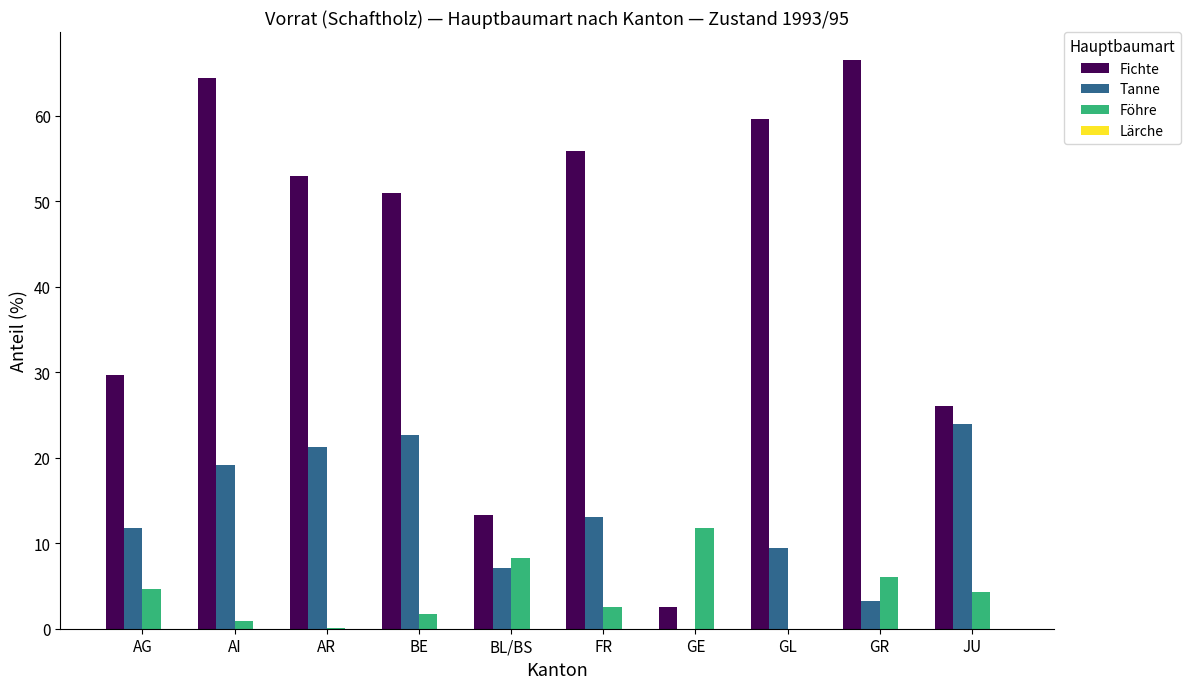

At which label does Fichte reach its peak?

GR